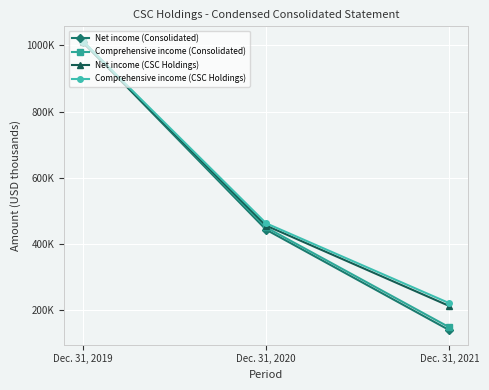

List the labels in order of Comprehensive income (Consolidated) value, smallest first.

Dec. 31, 2021, Dec. 31, 2020, Dec. 31, 2019